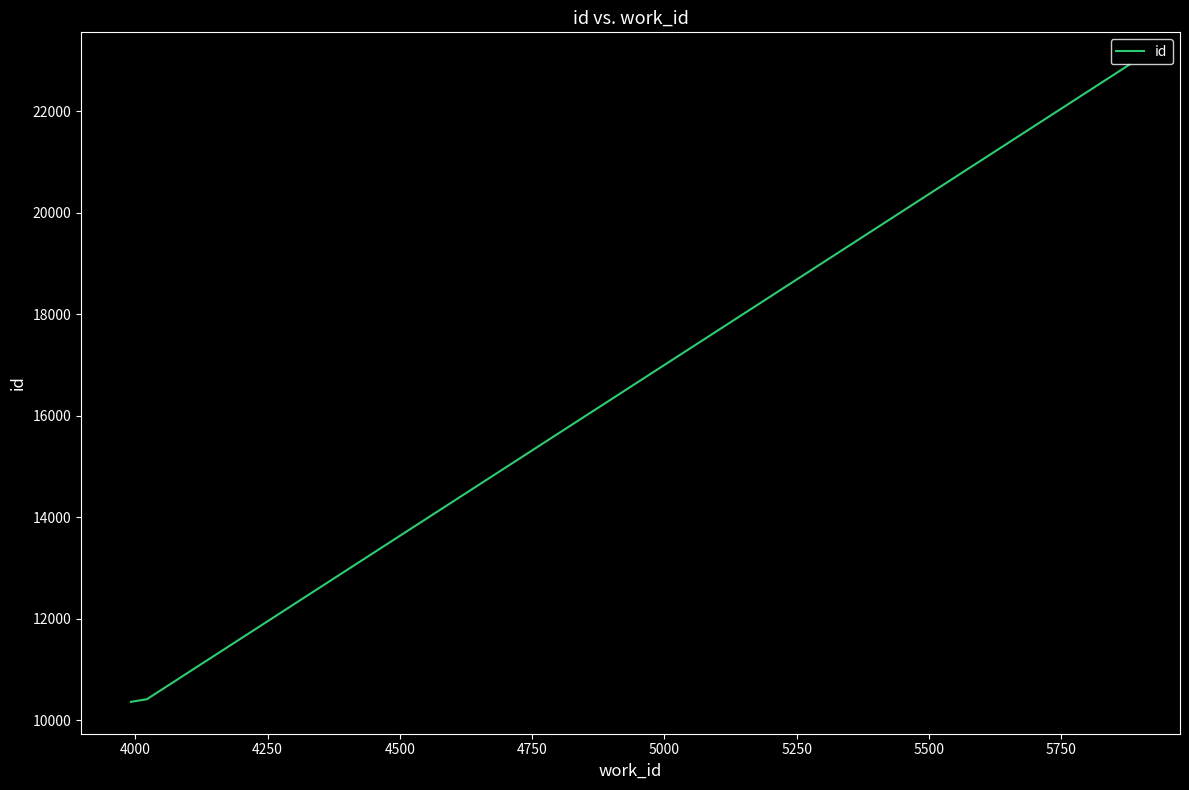

What is the difference between the maximum and minimum values?

12557